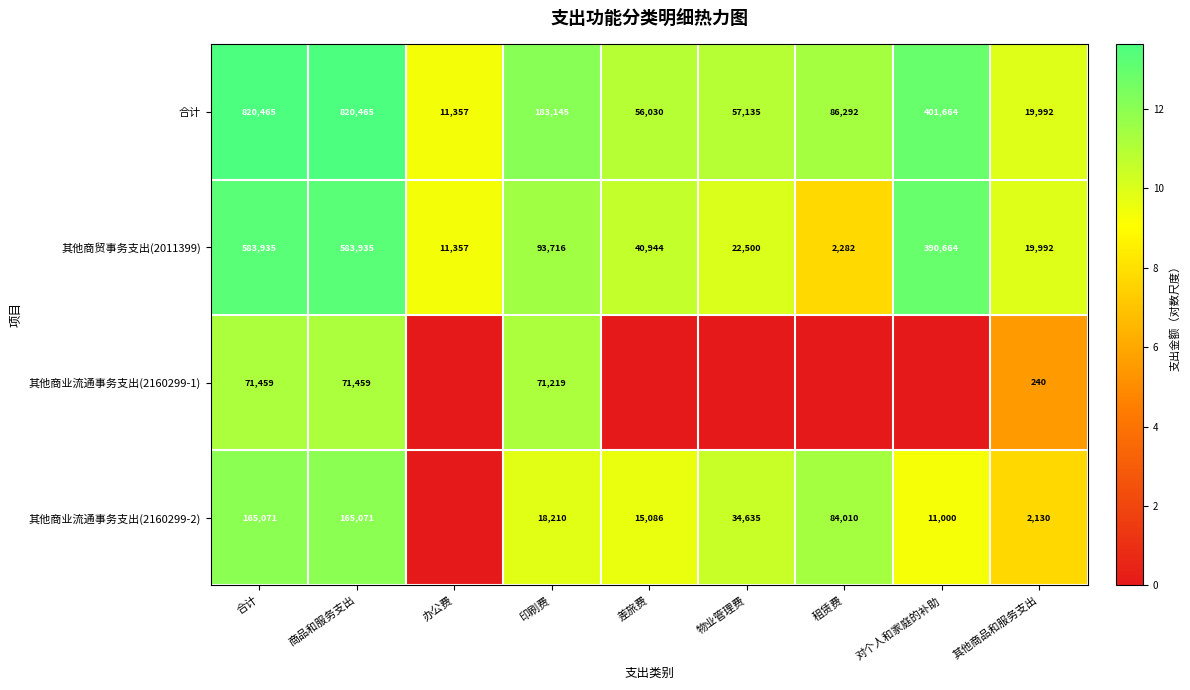

What is the spread (max minus min) of values at 合计?

749006